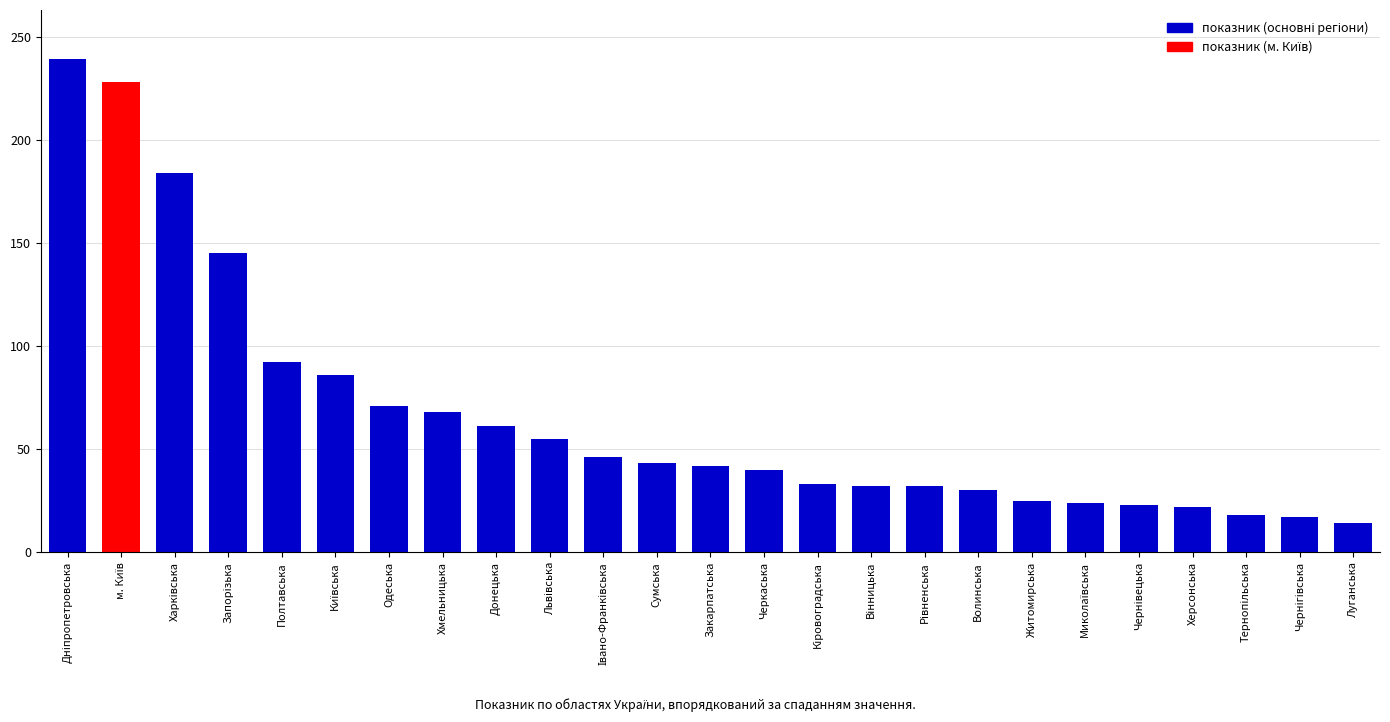

What is the minimum value shown in the chart?

14